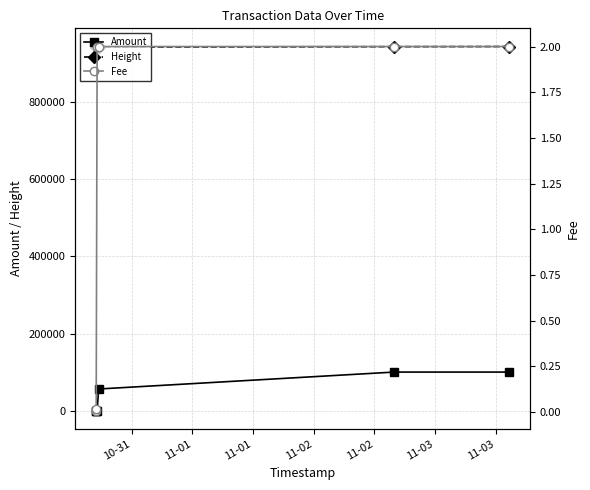

What is the value of the Height point at the 4th from the left?

943725.0